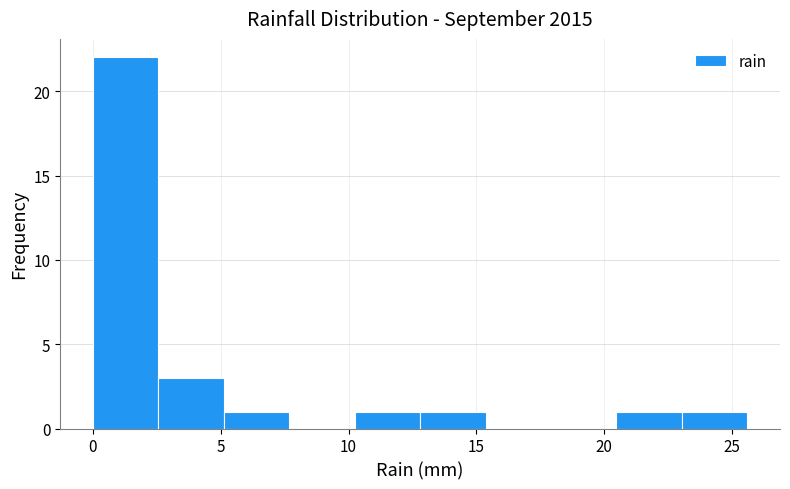

Which range on the x-axis has the tallest bar?

0.0 to 2.5